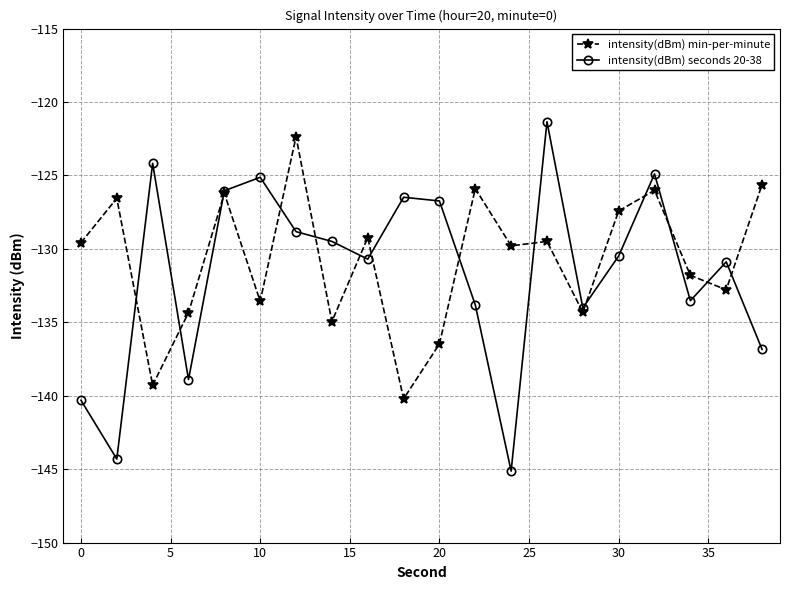

What is the lowest value of the intensity(dBm) min-per-minute series?

-140.2